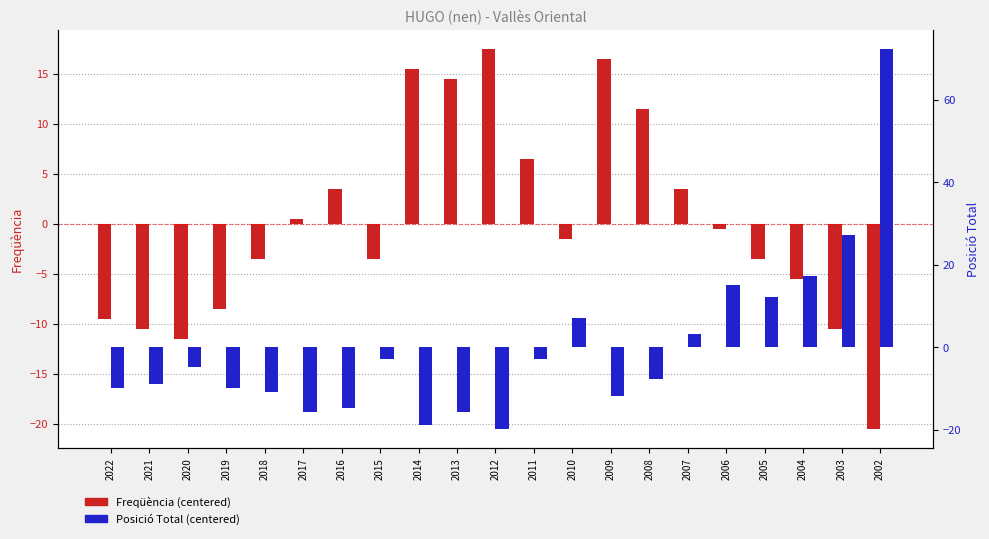

Which series has the largest total across all categories?

Posició Total (centered)